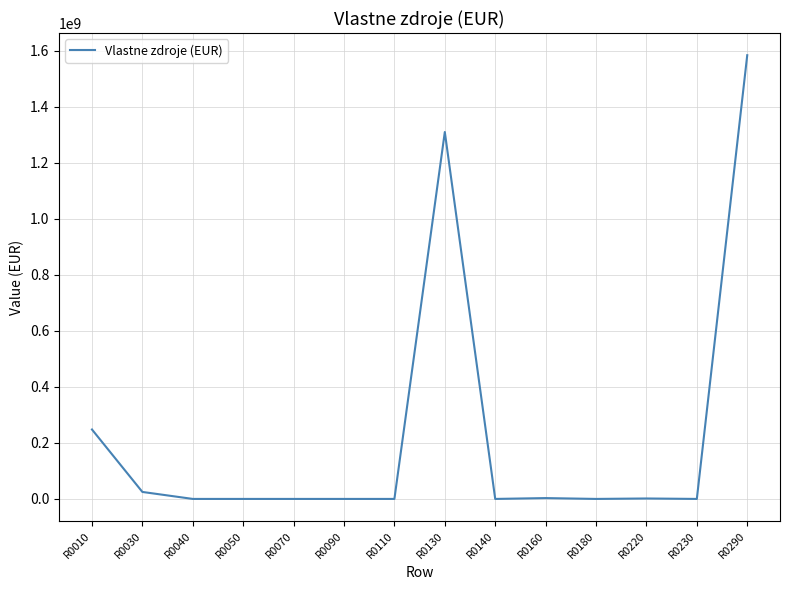

Does the chart display data point markers on the line(s)?

No